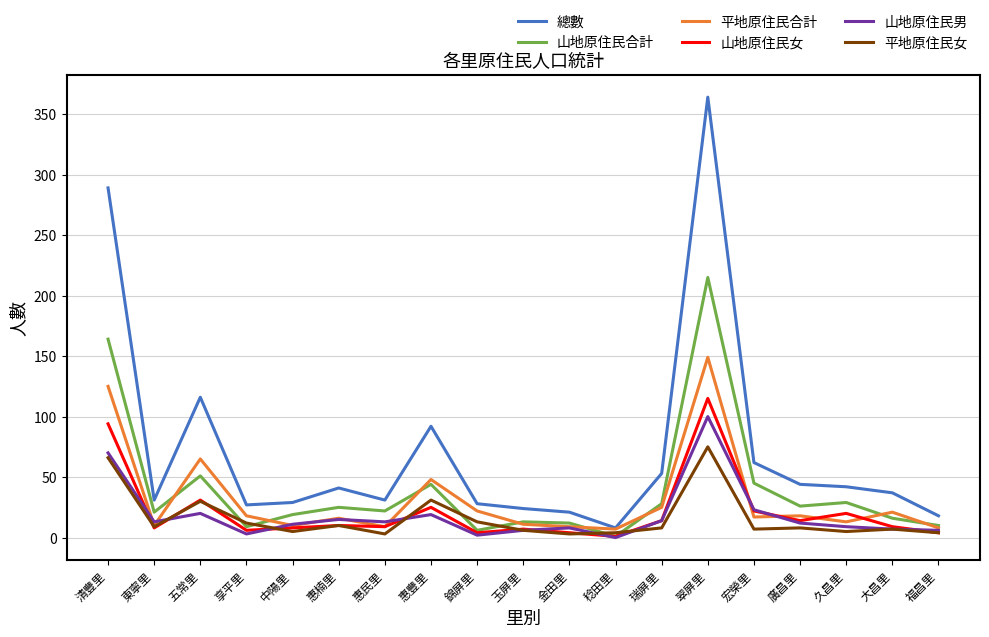

Where does the 總數 series first go above 37?

清豐里